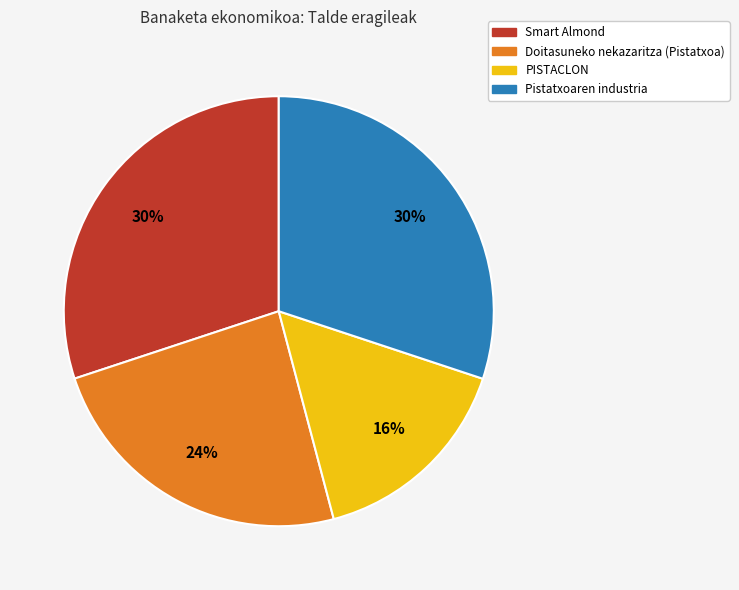

Is the sum of Pistatxoaren industria and Smart Almond greater than half?

Yes